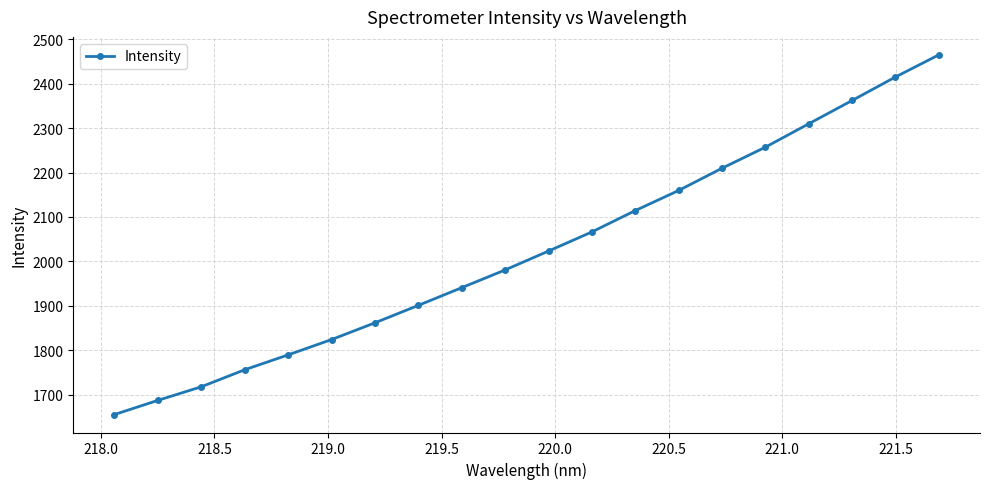

Is this an area chart (filled region under the line)?

No